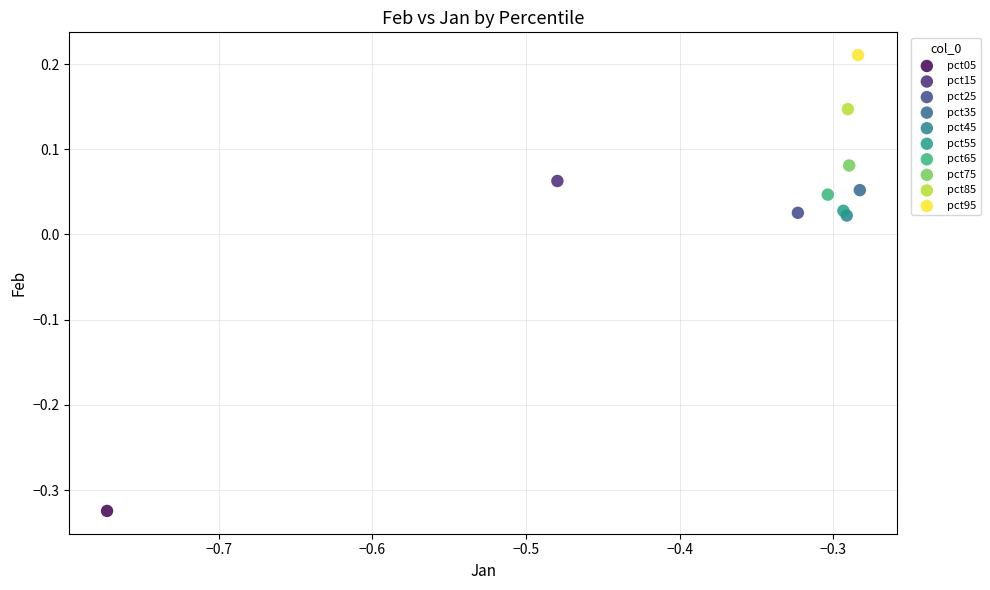

What are all the series names shown in the legend?

pct05, pct15, pct25, pct35, pct45, pct55, pct65, pct75, pct85, pct95